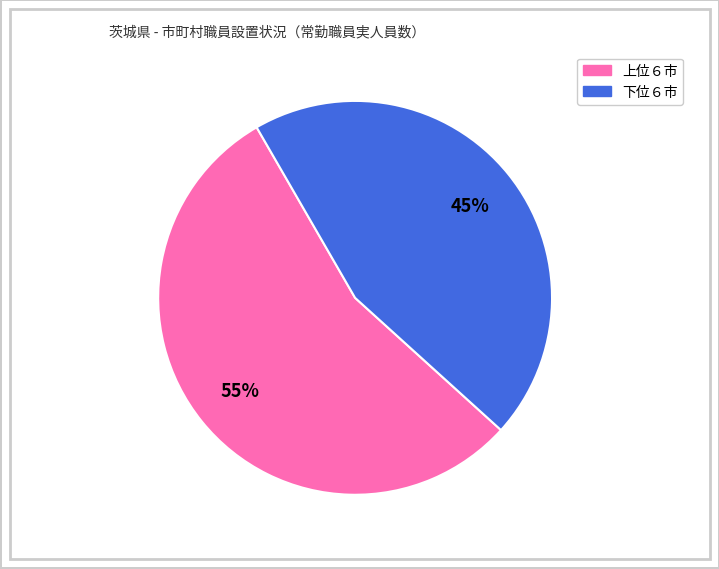

To the nearest percent, what is the difference between the largest and smallest slice percentages?

10%